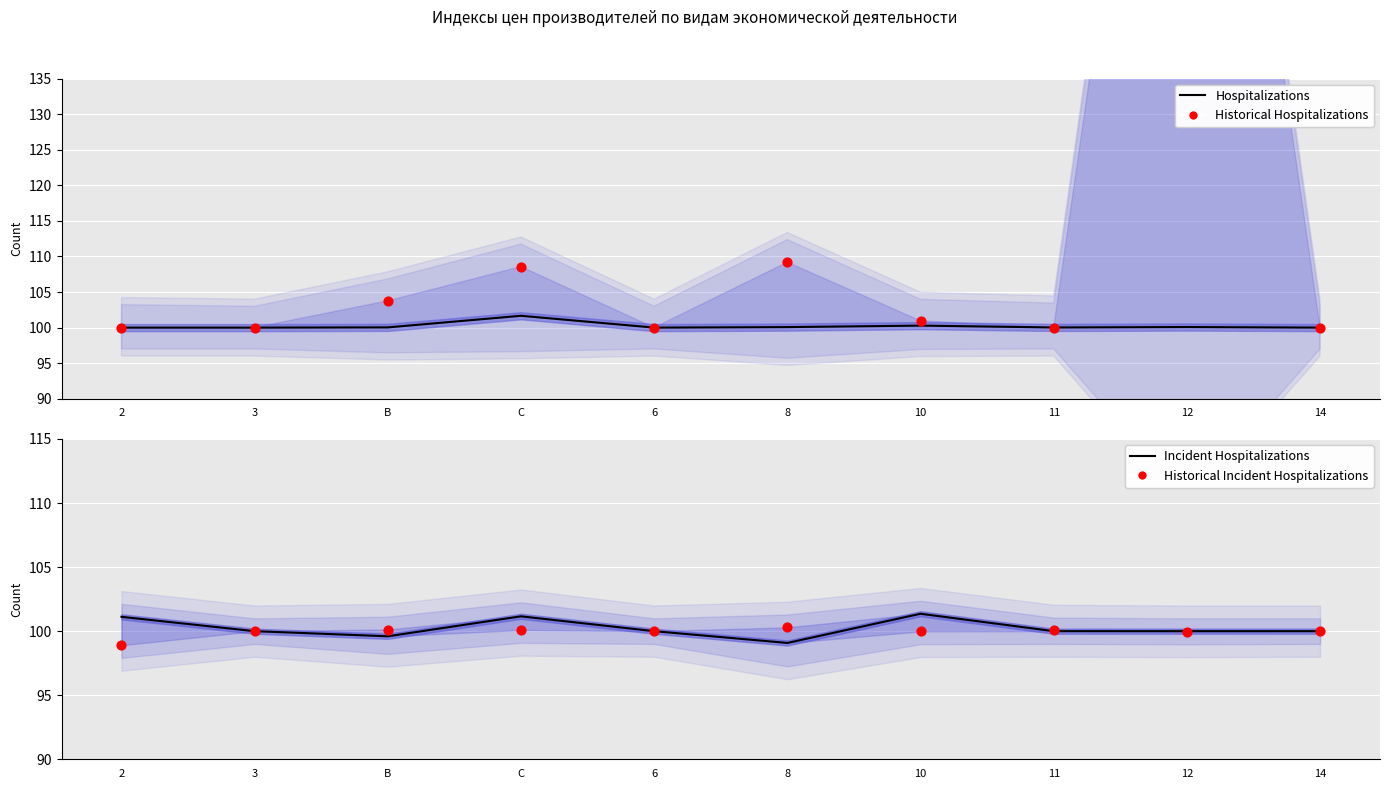

Which series reaches the minimum Y coordinate?

Historical Incident Hospitalizations